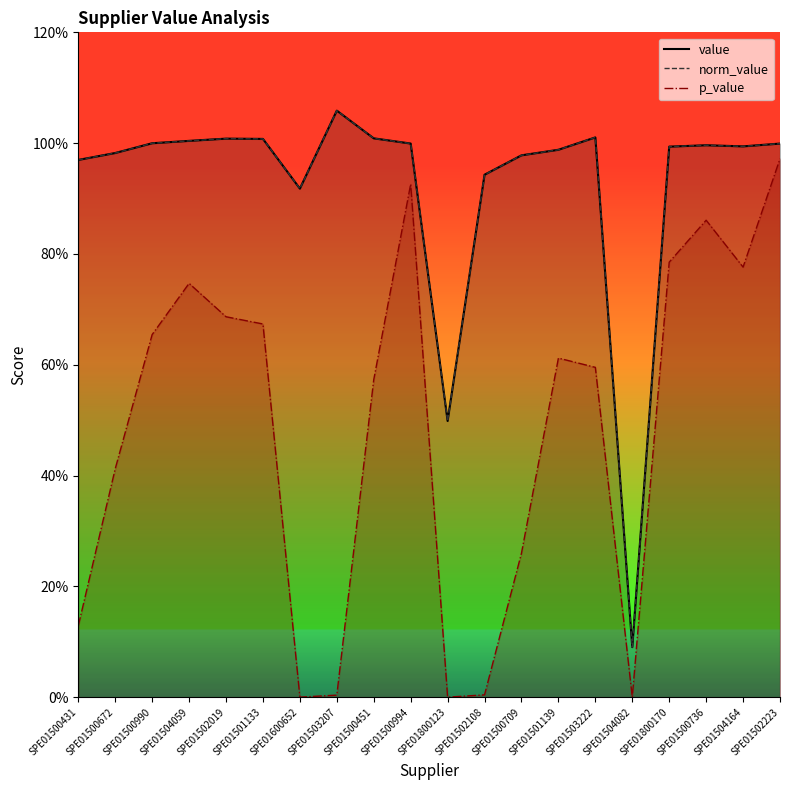

True or false: value and norm_value intersect in this chart.

False